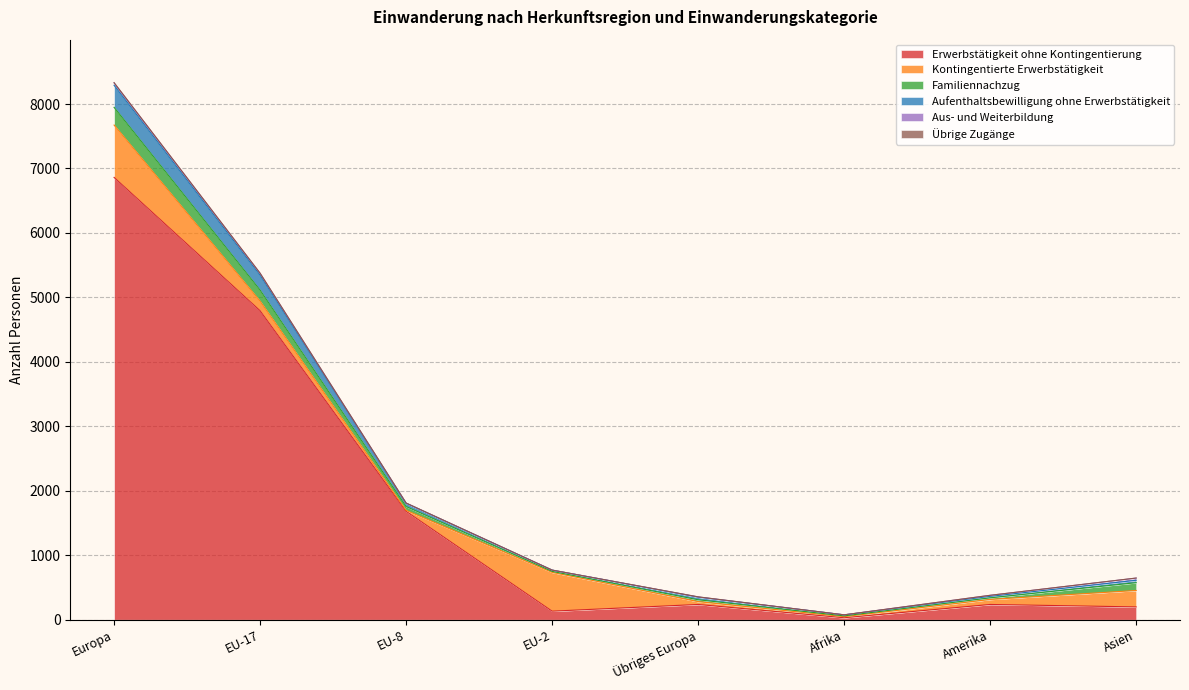

What is the sum of all Erwerbstätigkeit ohne Kontingentierung values?

14175